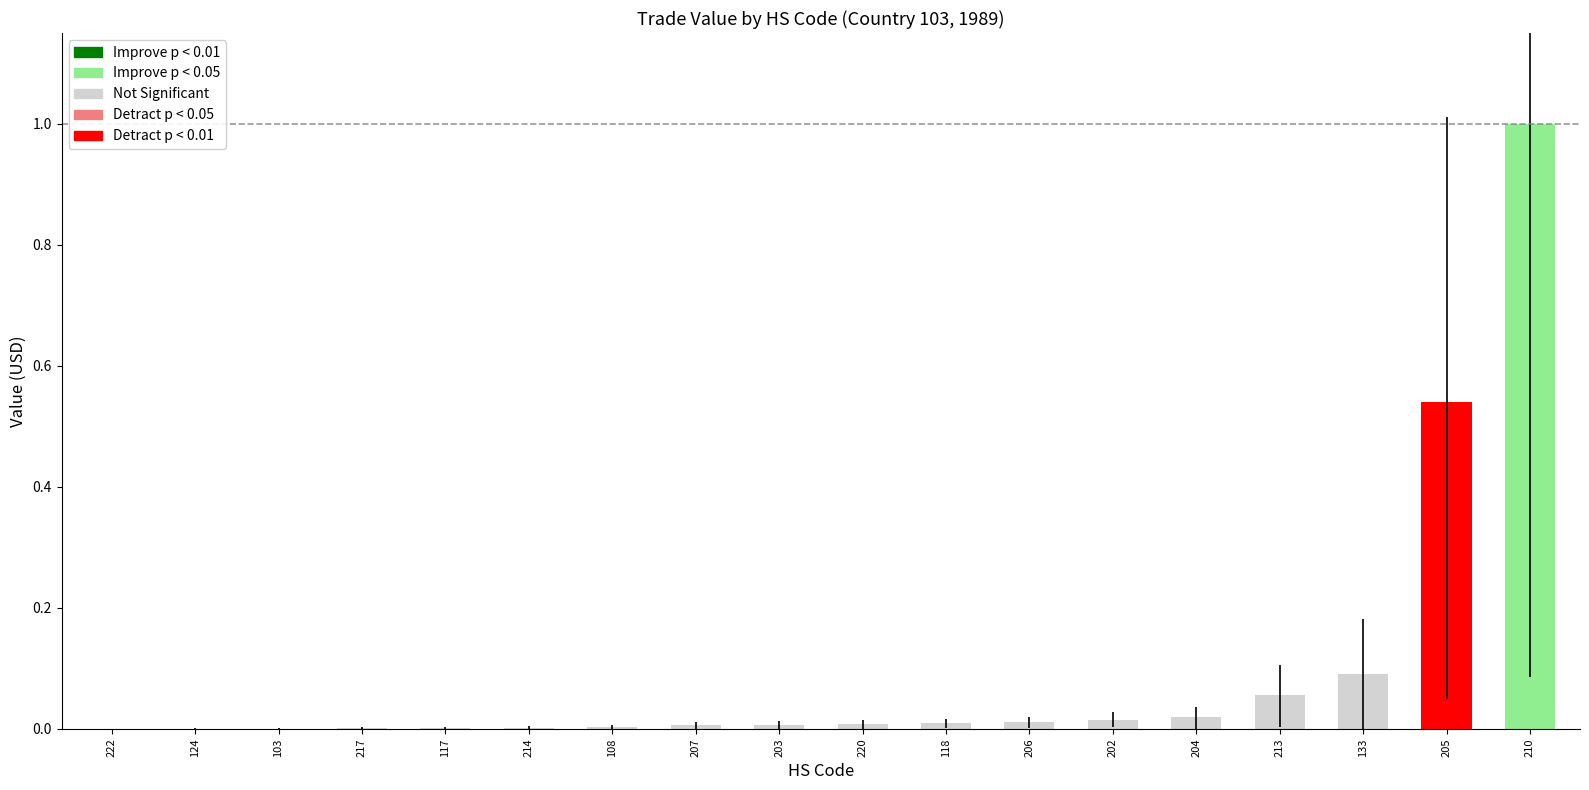

What is the sum of all values?

1.8